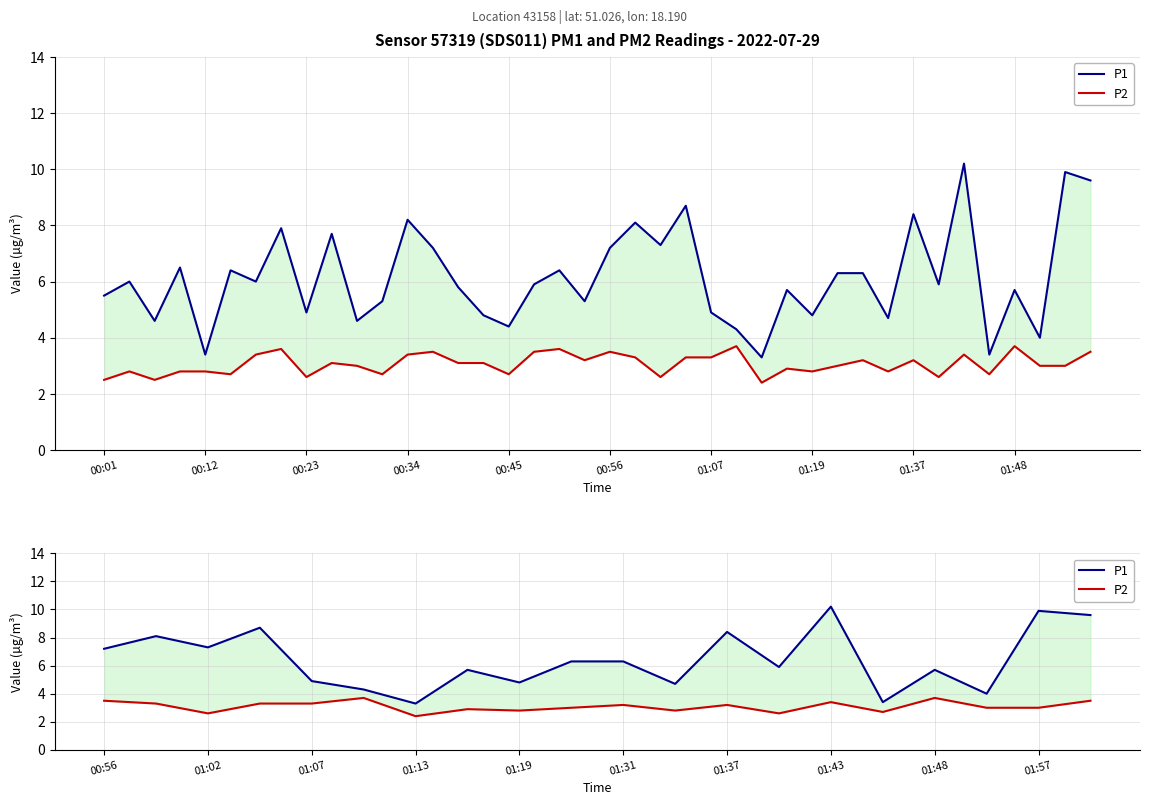

How many values in the P2 series are below 3?

7